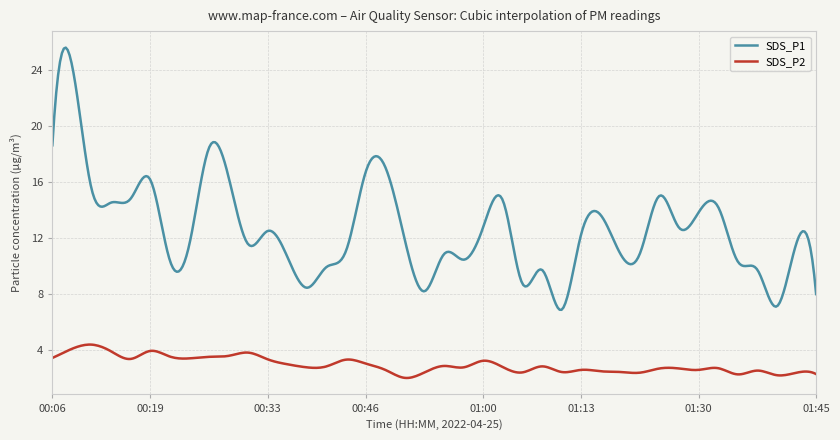

Which series has the widest spread of values?

SDS_P1